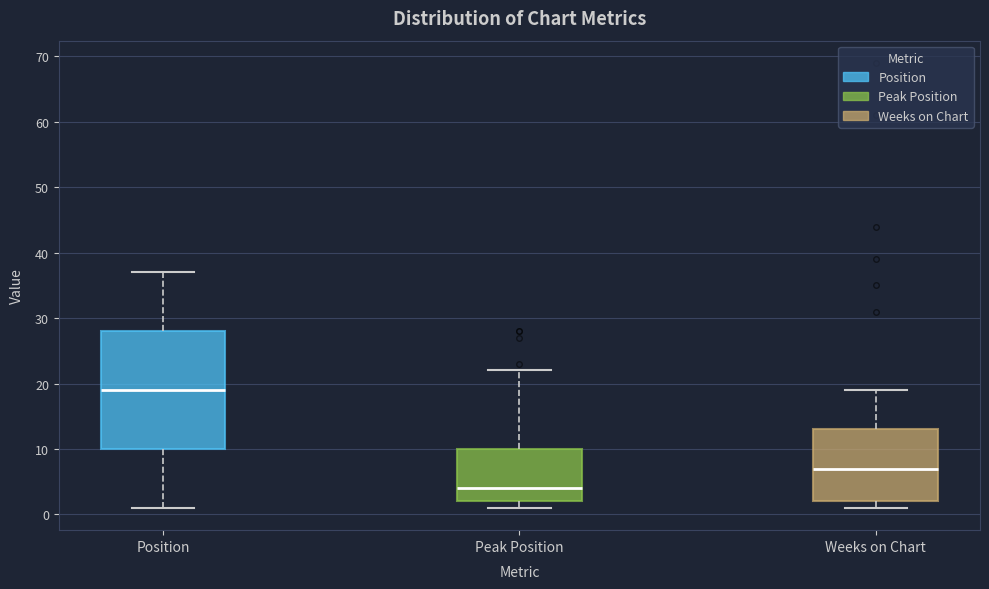

Comparing the boxes themselves (not the whiskers), which one is the tallest?

Position